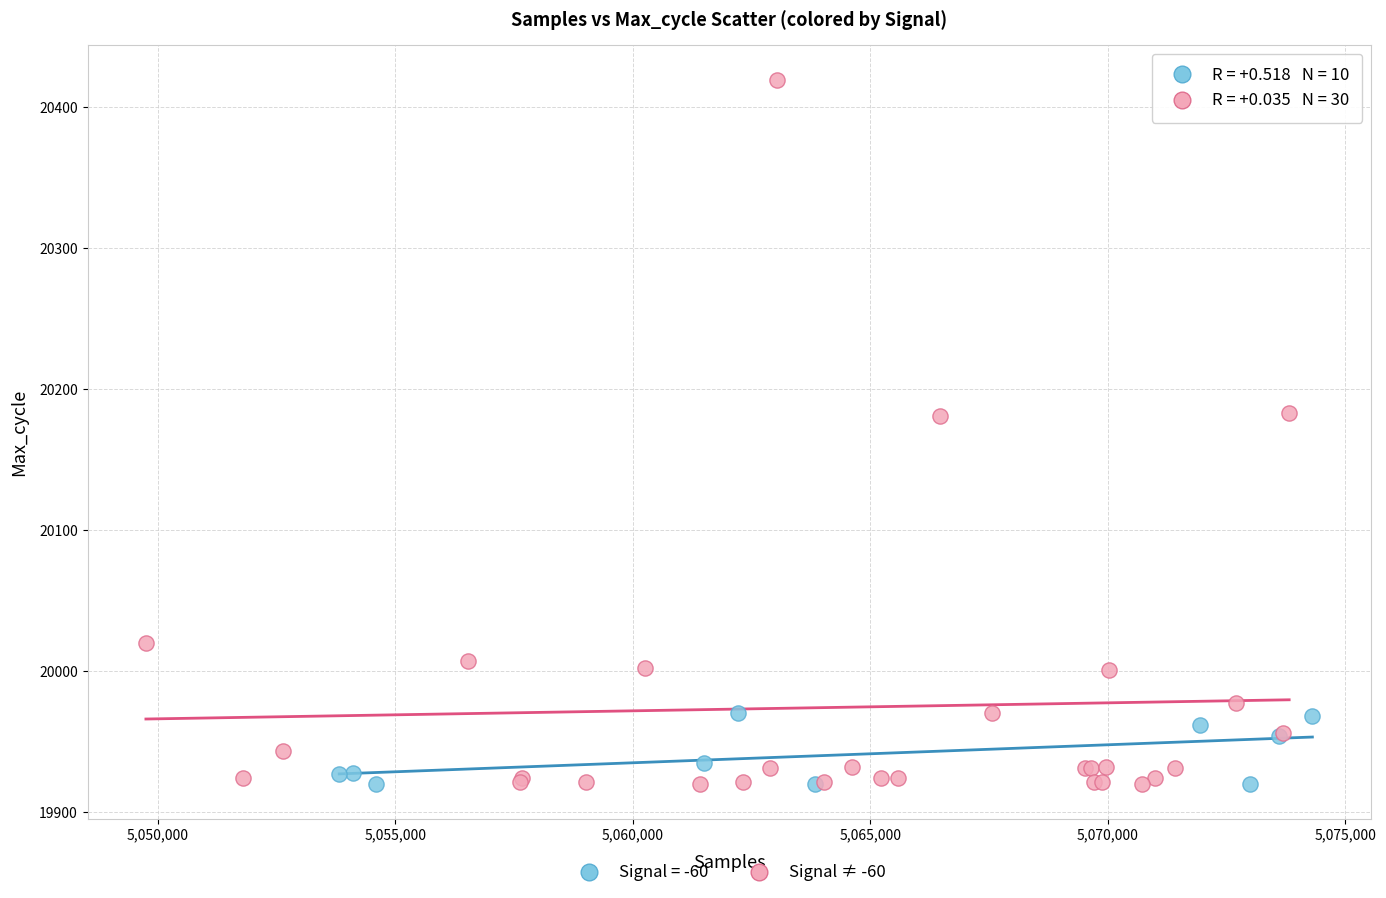

Which series has the widest spread of Y values?

Signal ≠ -60